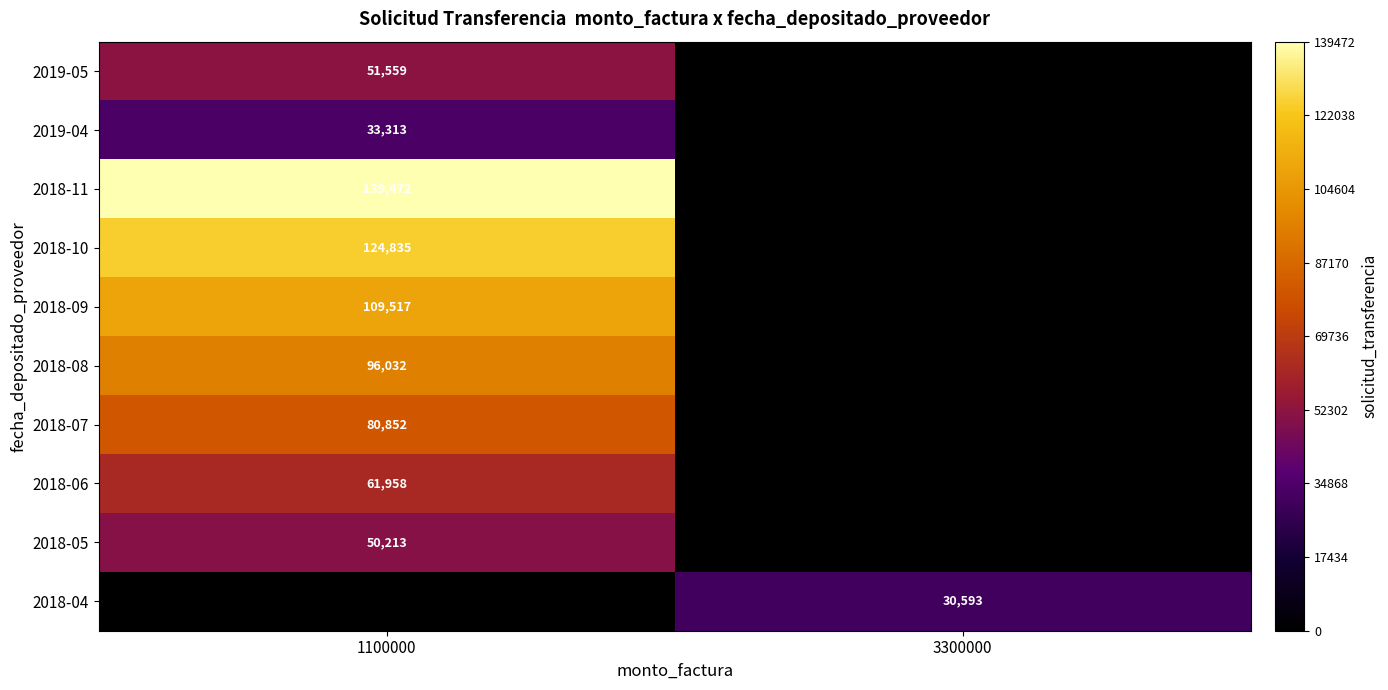

Is it true that 2018-07 equals 52374 at 1100000?

False